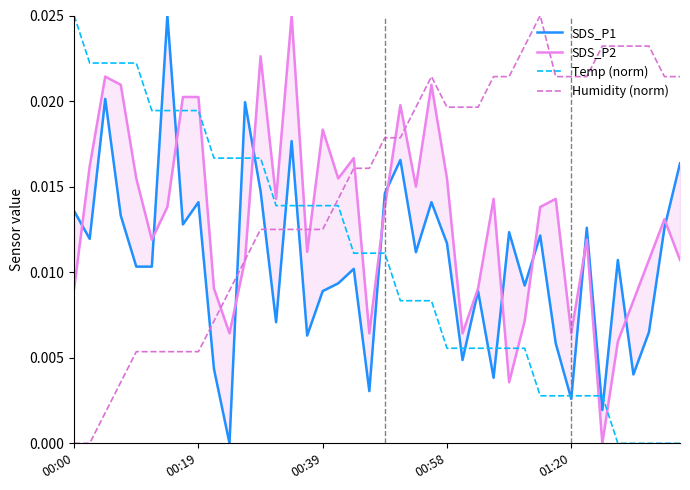

At which label does Temp (norm) reach its peak?

00:00